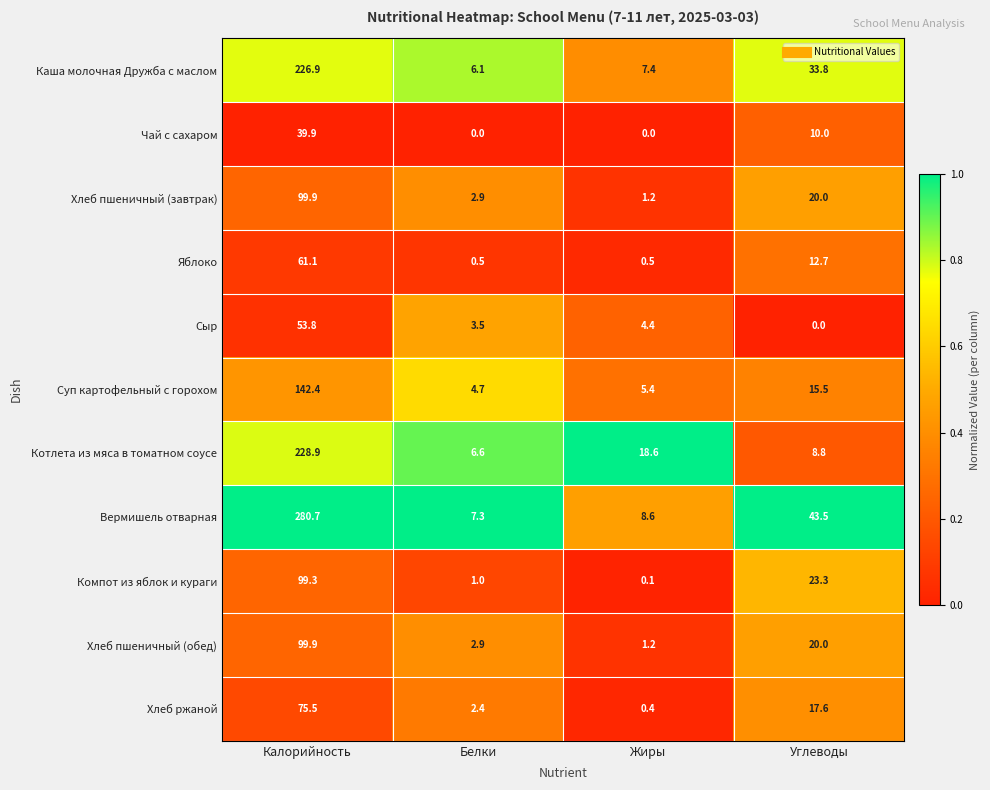

True or false: Хлеб пшеничный (завтрак) has a value of 2.9 at Белки.

True